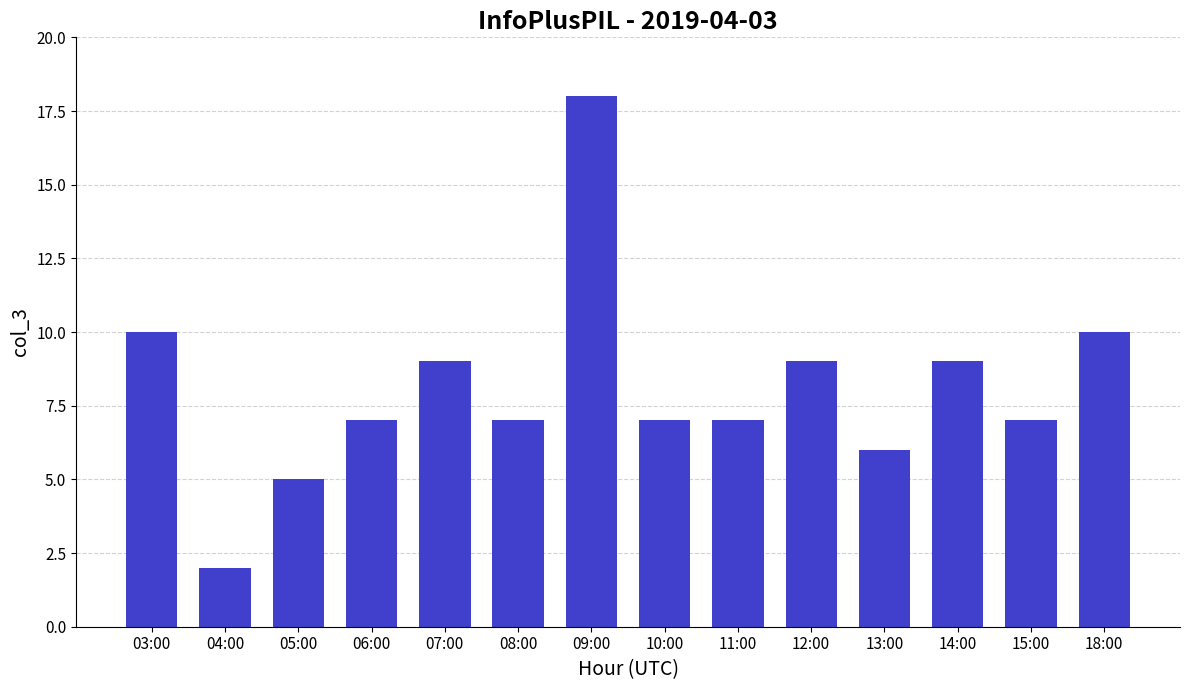

What is the value of the 3rd bar from the left?

5